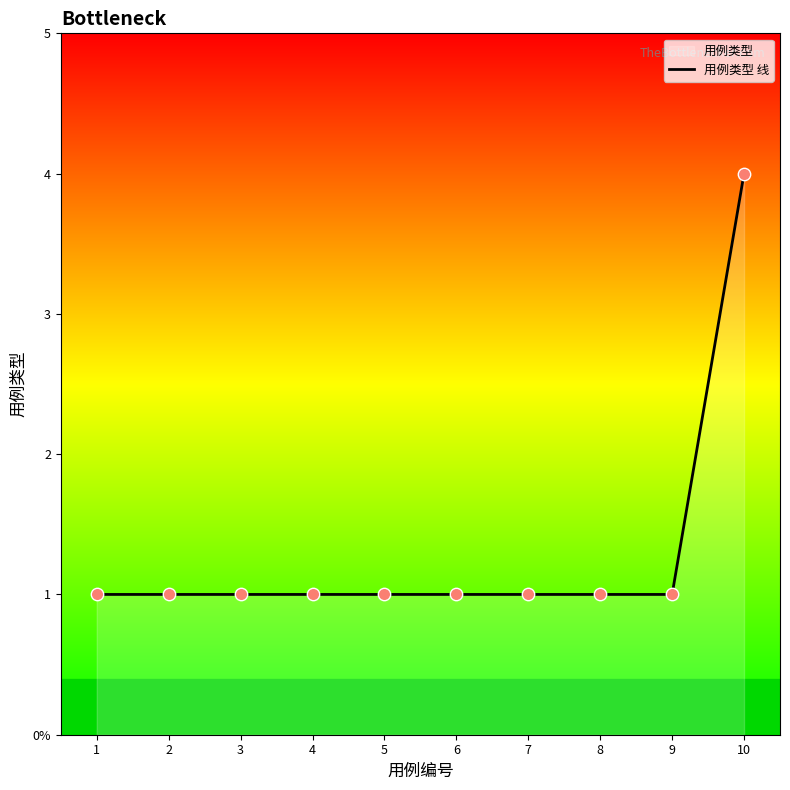

Which has a higher value, 5 or 6?

5